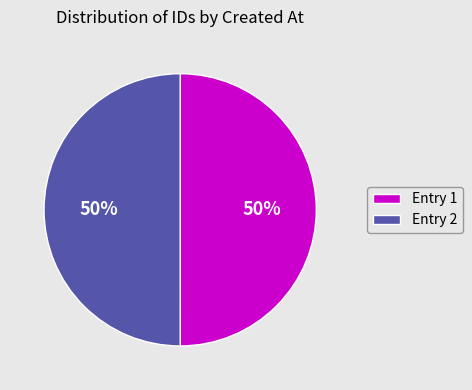

To the nearest percent, what is the average slice percentage?

50%